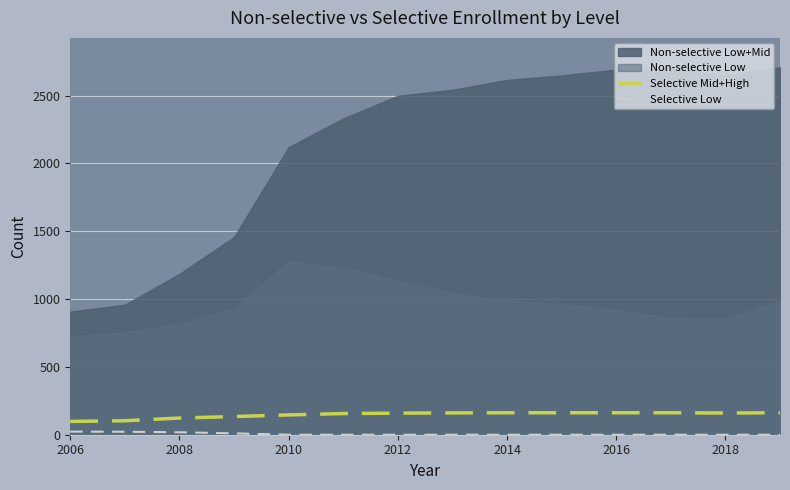

What is the highest value of the Selective Mid+High series?

162